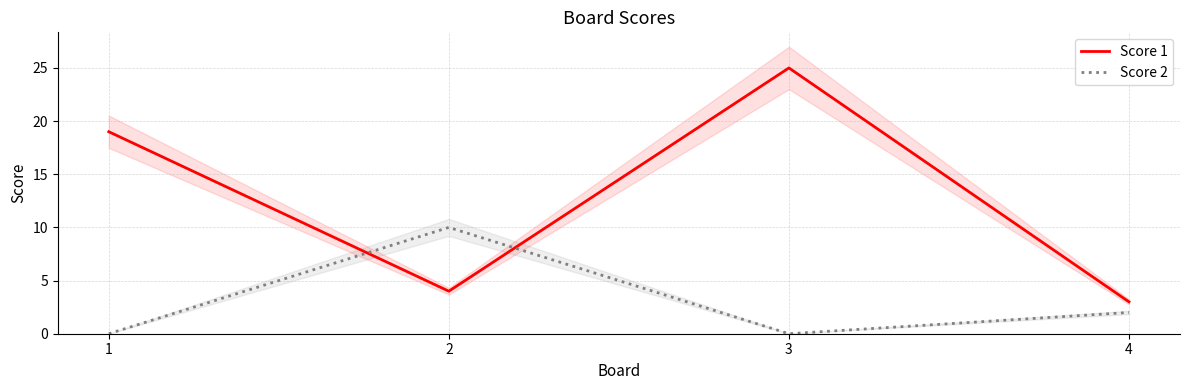

What is the maximum value for Score 2?

10